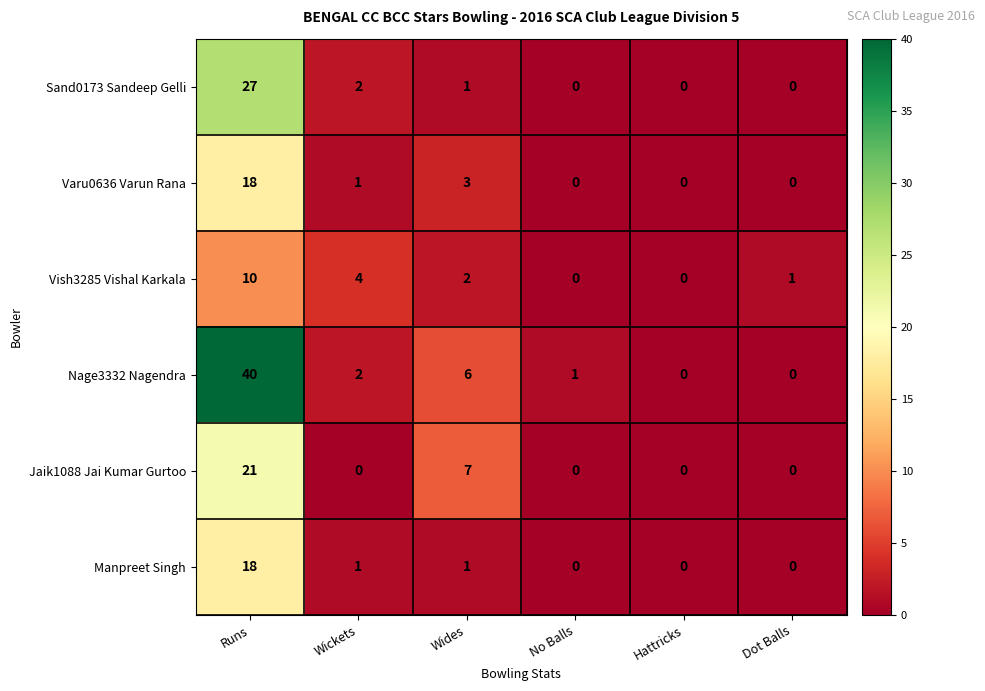

Is it true that Nage3332 Nagendra equals 17 at Runs?

False